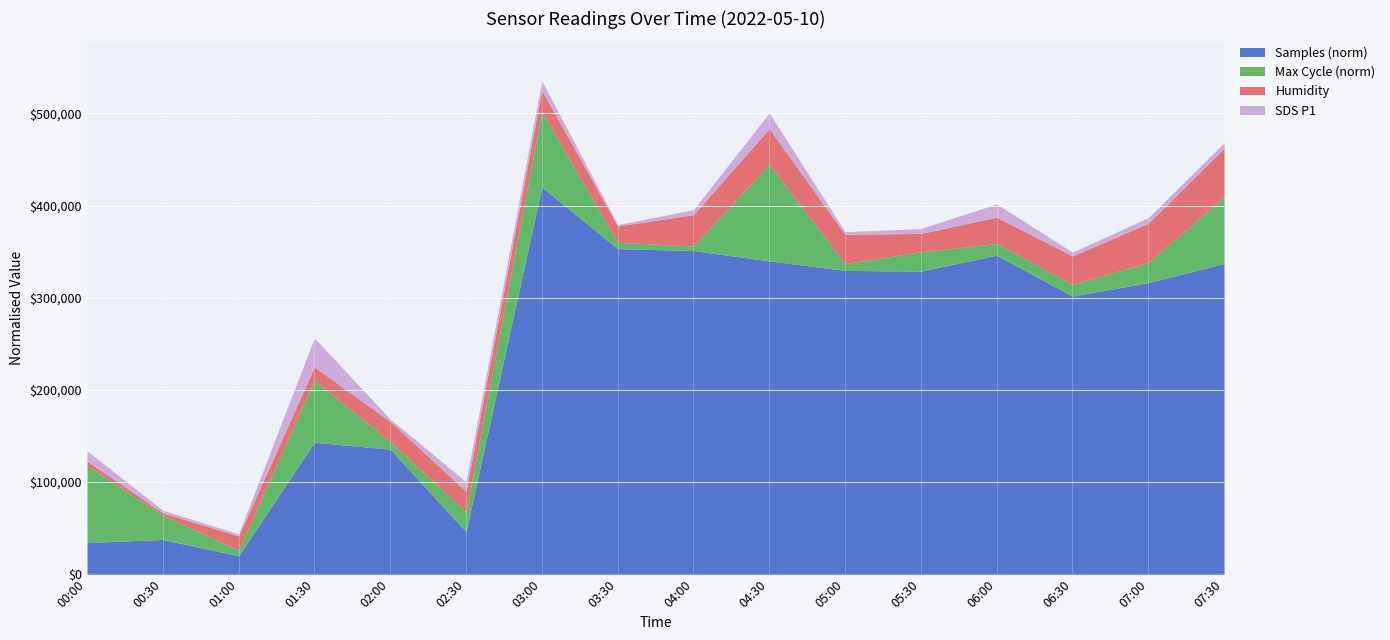

At which category is the sum across all series the highest?

03:00